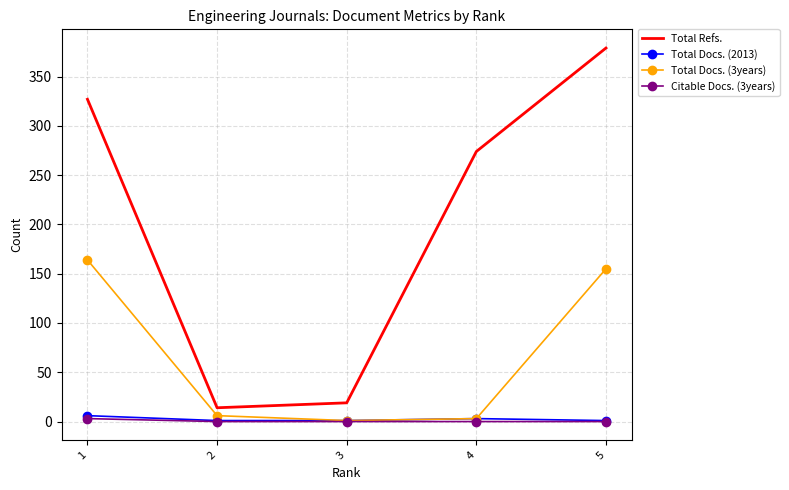

What is the spread (max minus min) of values at 5?

379